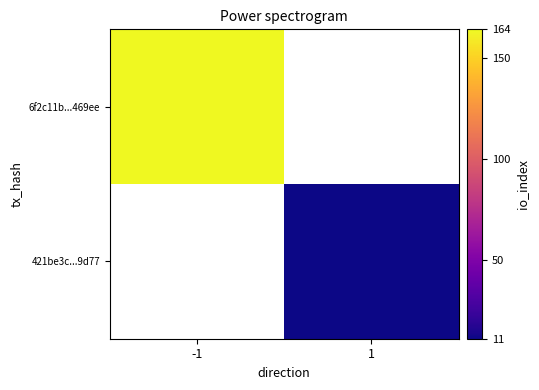

What is the maximum value shown in the chart?

164.0